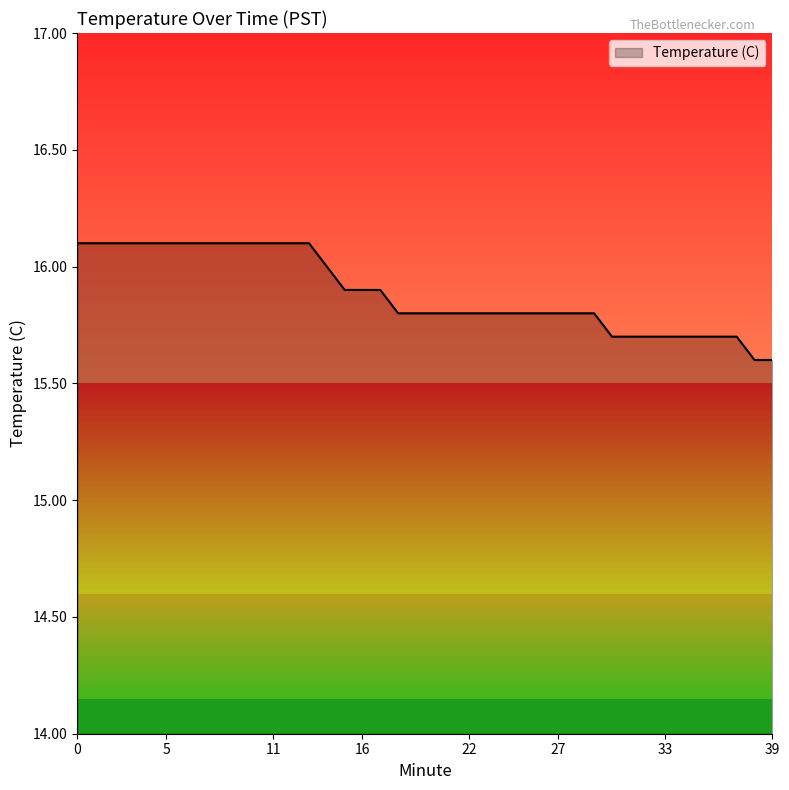

How many lines are shown in the chart?

1